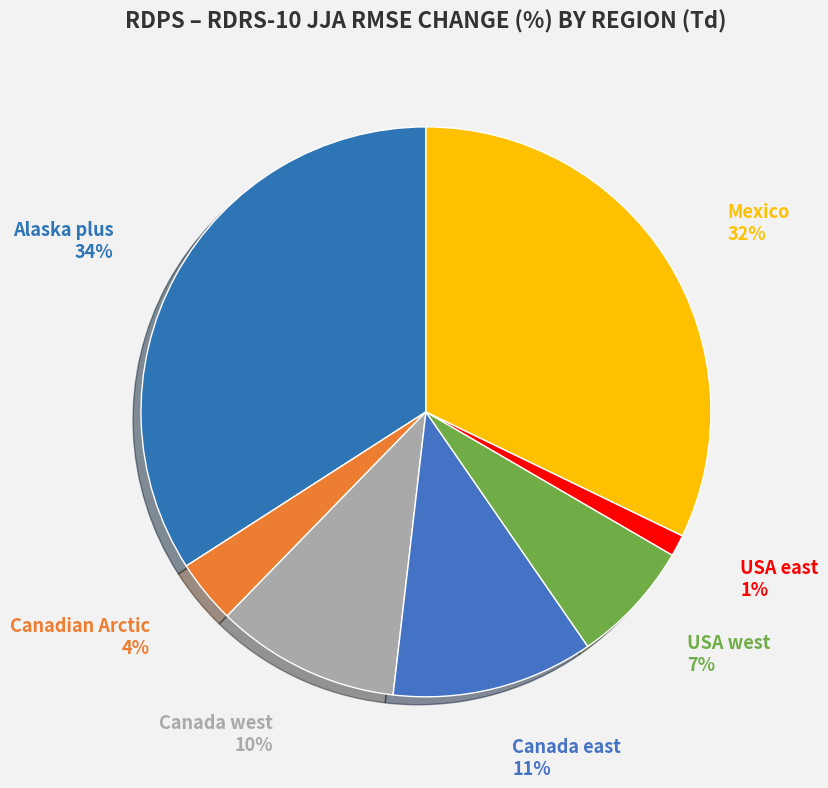

To the nearest percent, what is the average slice percentage?

14%